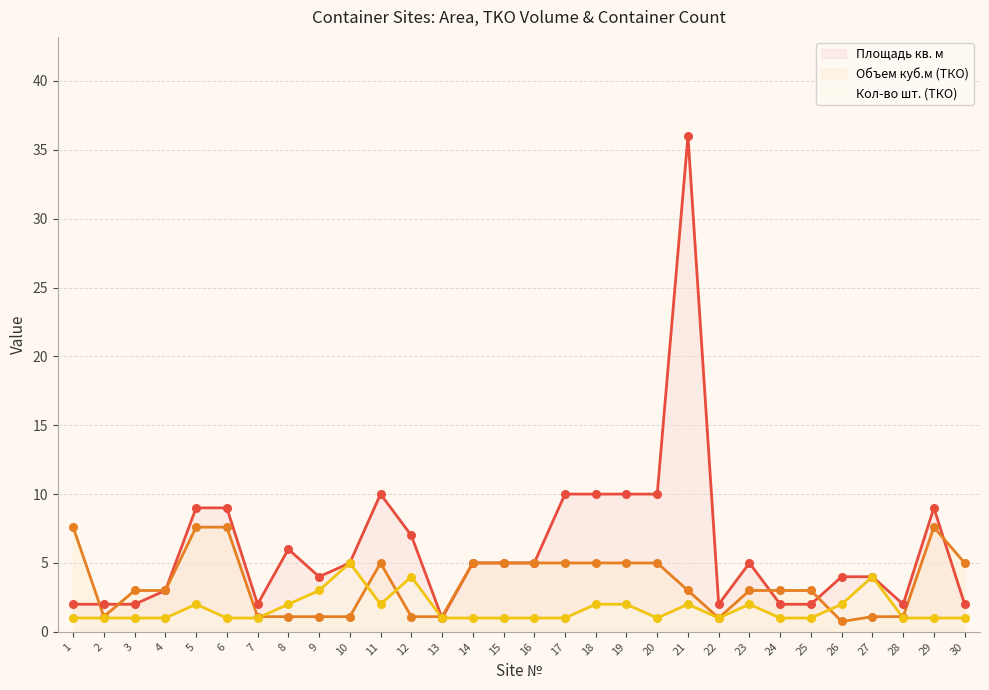

What is the total value across all series at 19?

17.0